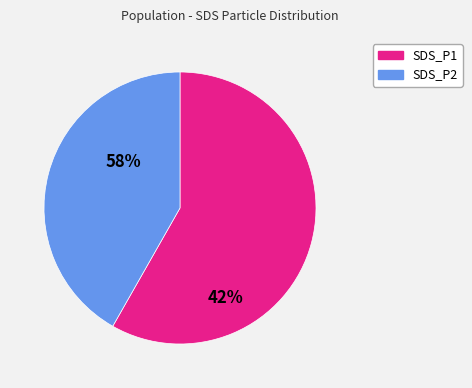

Does any single category account for the majority?

Yes